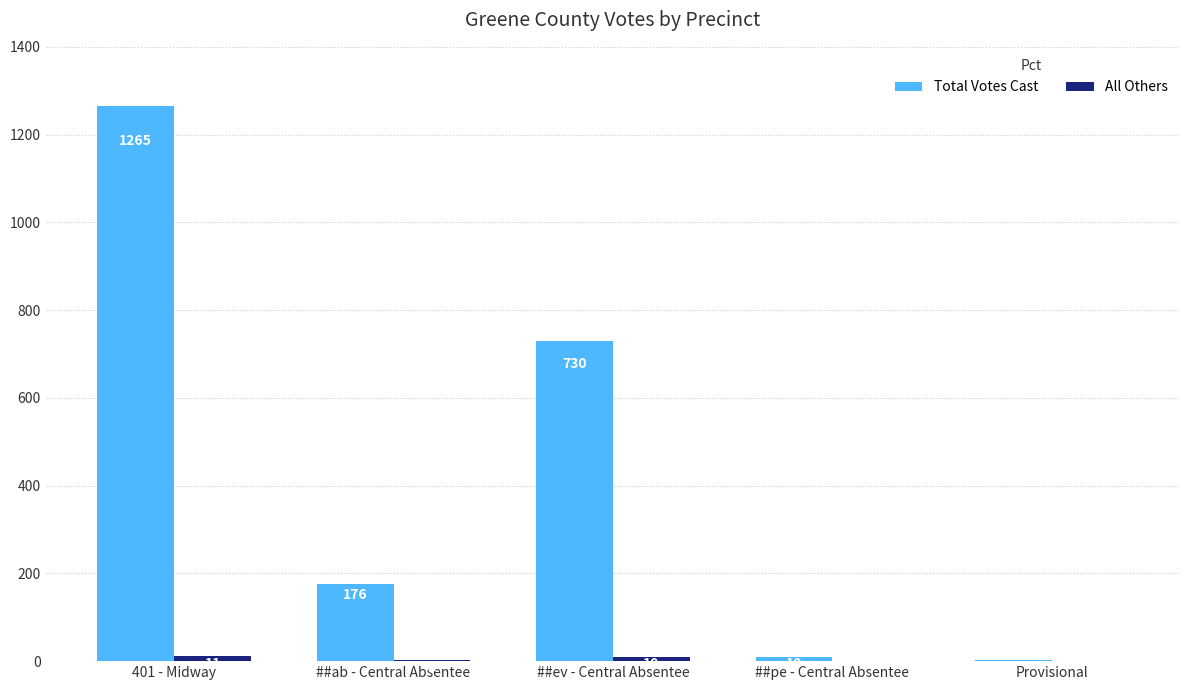

Count the number of data series in this chart.

2